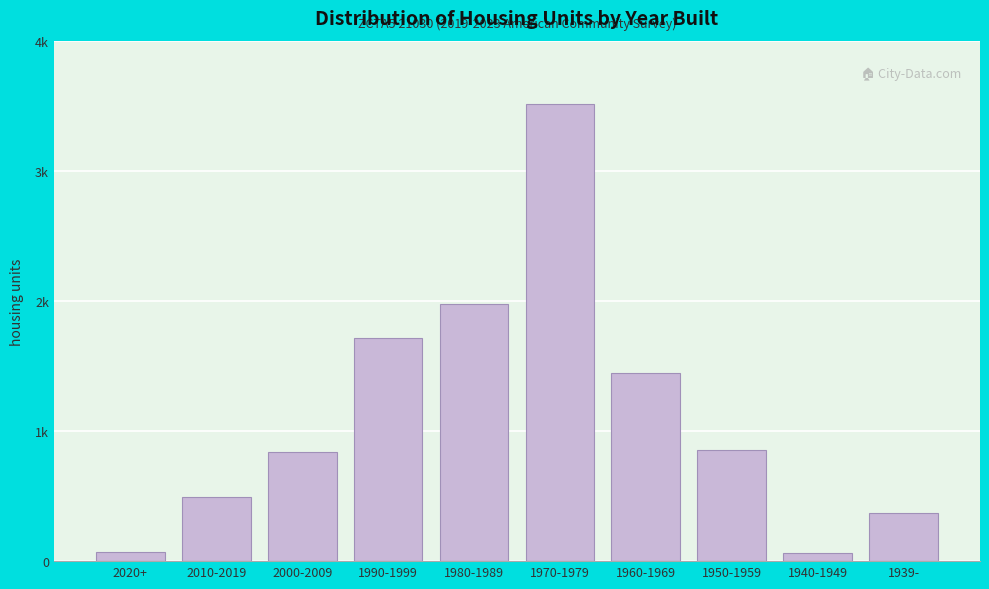

Does the chart contain any negative values?

No